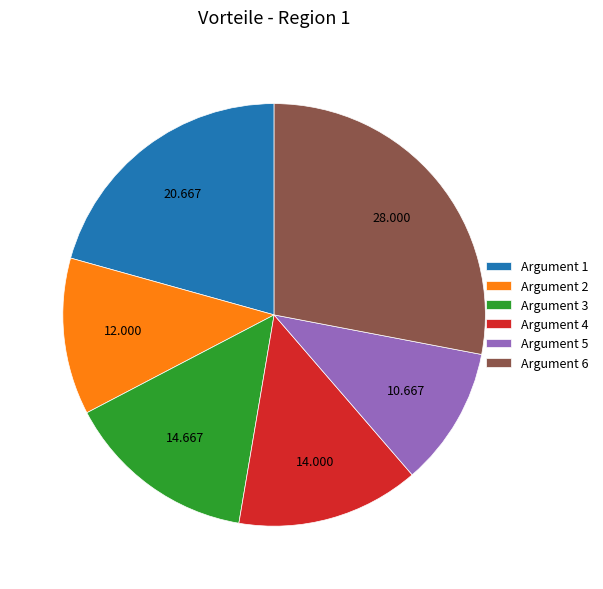

What is the largest slice in the pie chart?

Argument 6